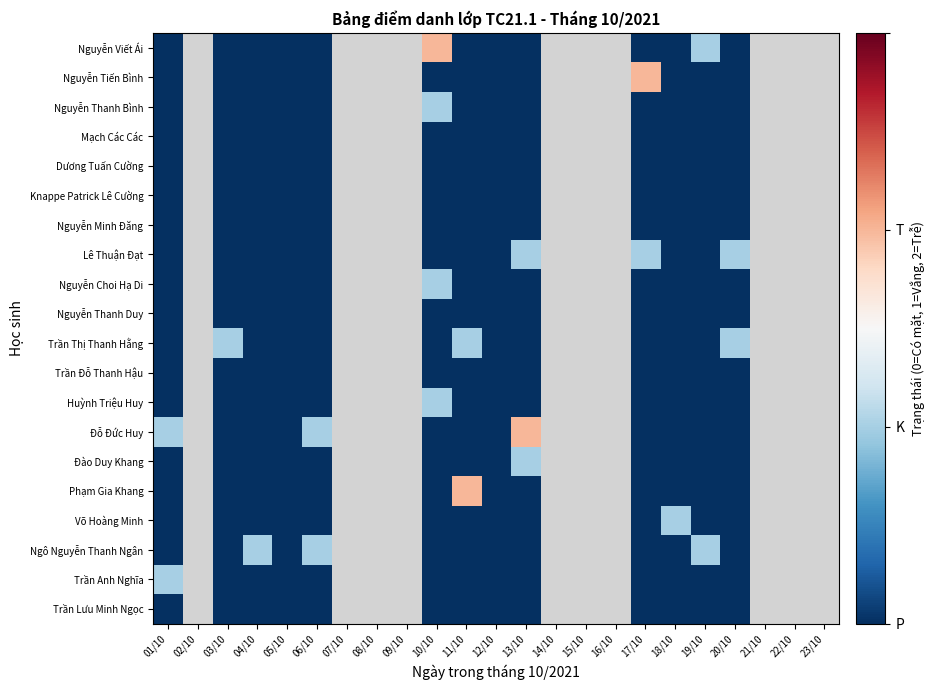

At 23/10, list the series in order from largest to smallest.

Nguyễn Viết Ái, Nguyễn Tiến Bình, Nguyễn Thanh Bình, Mạch Các Các, Dương Tuấn Cường, Knappe Patrick Lê Cường, Nguyễn Minh Đăng, Lê Thuận Đạt, Nguyễn Choi Hạ Di, Nguyễn Thanh Duy, Trần Thị Thanh Hằng, Trần Đỗ Thanh Hậu, Huỳnh Triệu Huy, Đỗ Đức Huy, Đào Duy Khang, Phạm Gia Khang, Võ Hoàng Minh, Ngô Nguyễn Thanh Ngân, Trần Anh Nghĩa, Trần Lưu Minh Ngọc